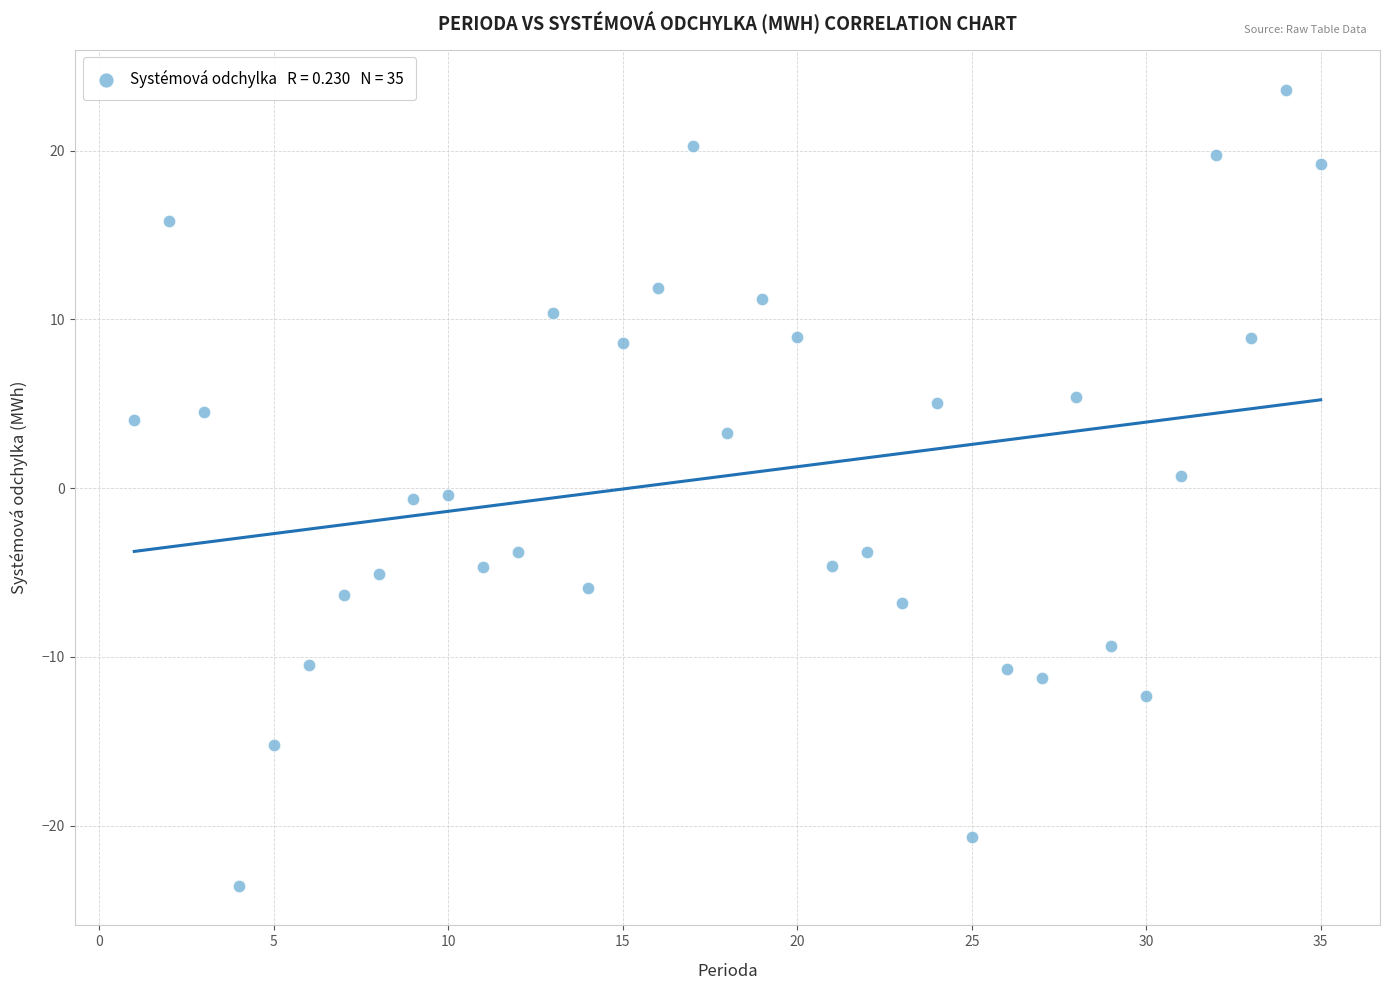

What is the range of Y values (max minus min)?

47.2